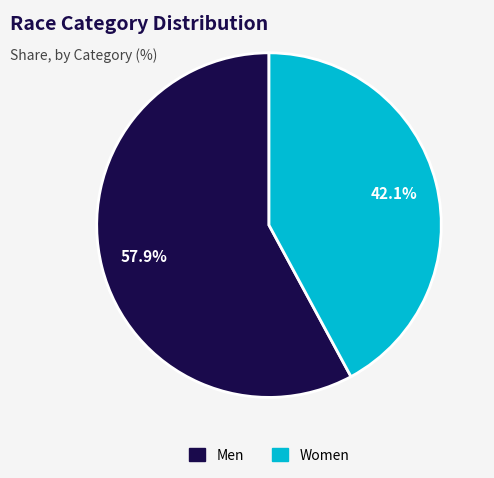

Is there any slice that represents more than half of the pie?

Yes